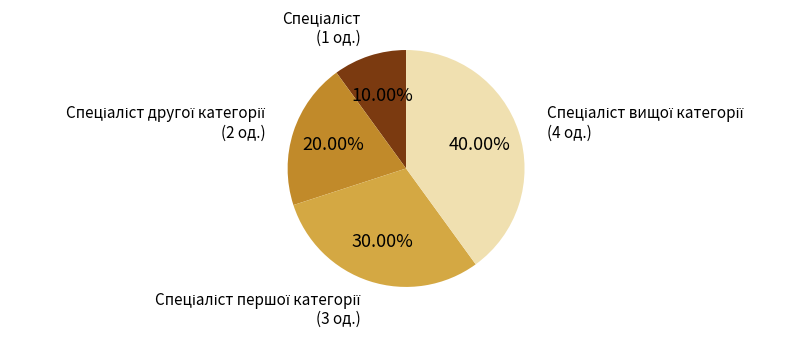

Is there any slice that represents more than half of the pie?

No